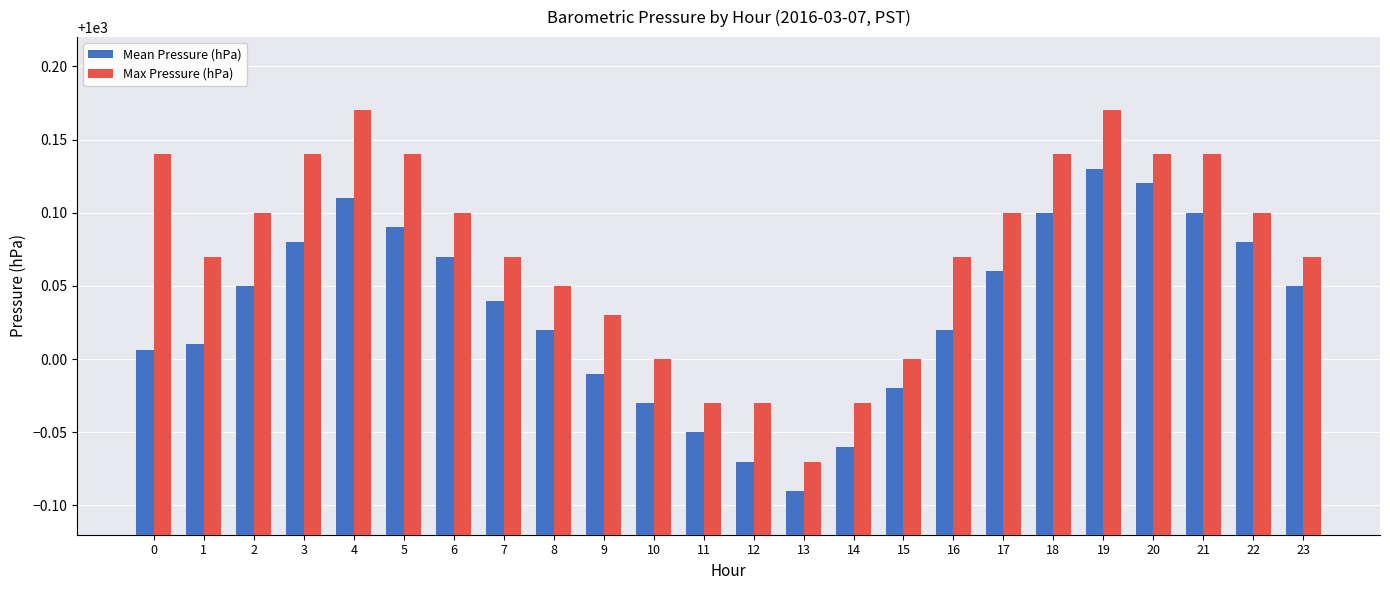

The Mean Pressure (hPa) series shows 549.9 at 18. True or false?

False